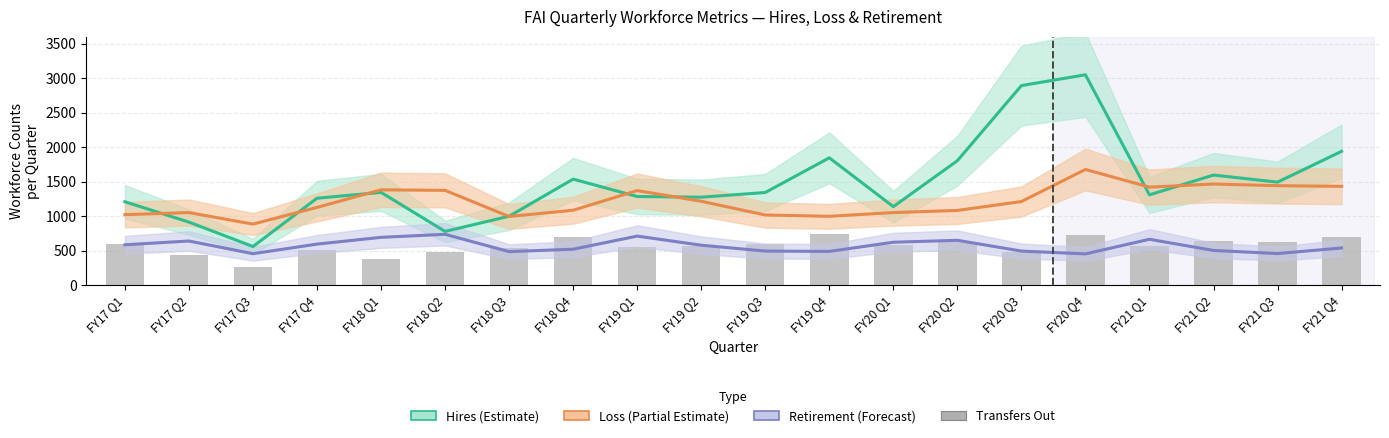

List the labels in order of Loss (Partial Estimate) value, smallest first.

FY17 Q3, FY18 Q3, FY19 Q4, FY19 Q3, FY17 Q1, FY17 Q2, FY20 Q1, FY20 Q2, FY18 Q4, FY17 Q4, FY20 Q3, FY19 Q2, FY19 Q1, FY18 Q2, FY18 Q1, FY21 Q1, FY21 Q4, FY21 Q3, FY21 Q2, FY20 Q4